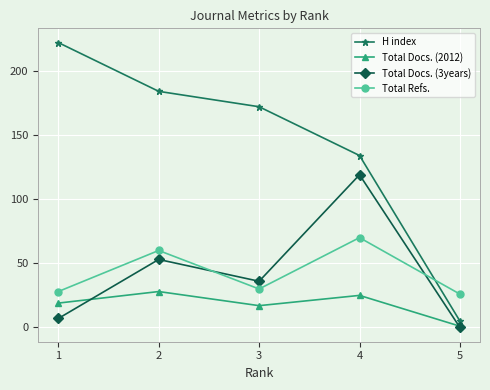

What are all the series names shown in the legend?

H index, Total Docs. (2012), Total Docs. (3years), Total Refs.